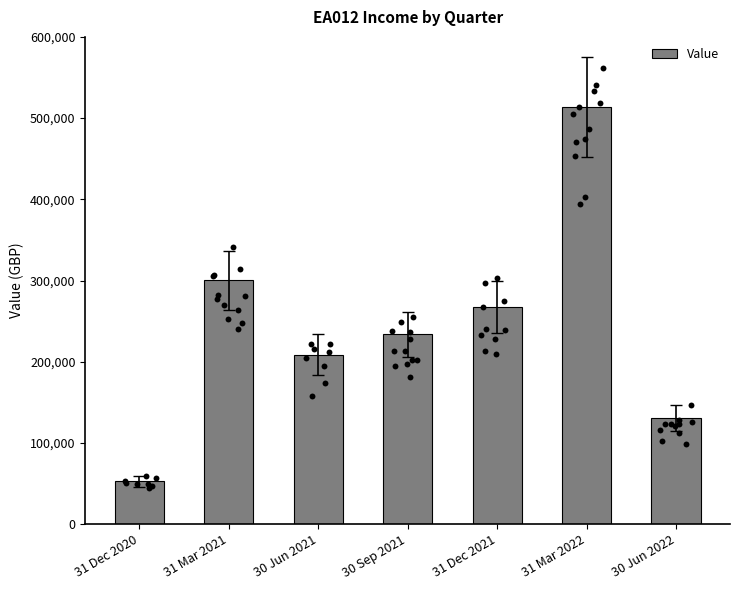

What is the change in value from 30 Sep 2021 to 31 Mar 2022?

+279802.3